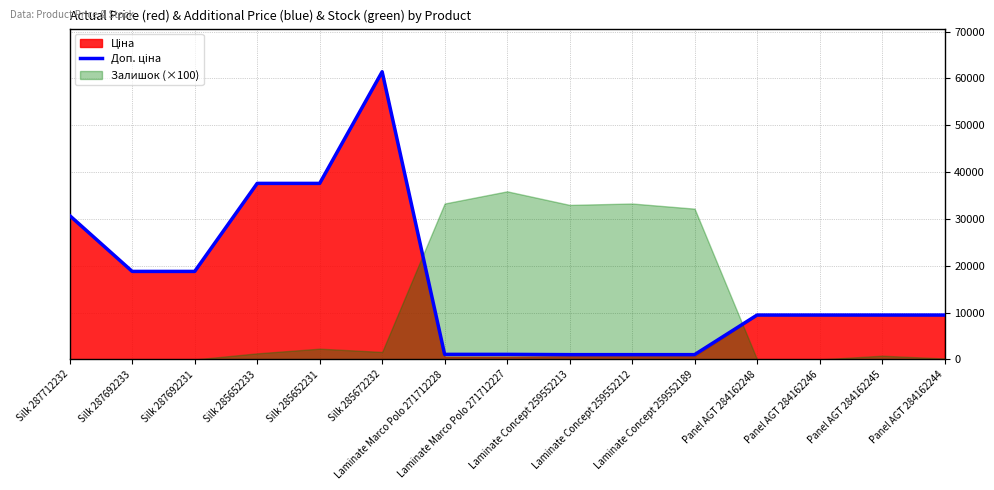

How many data points are less than 9480?

5